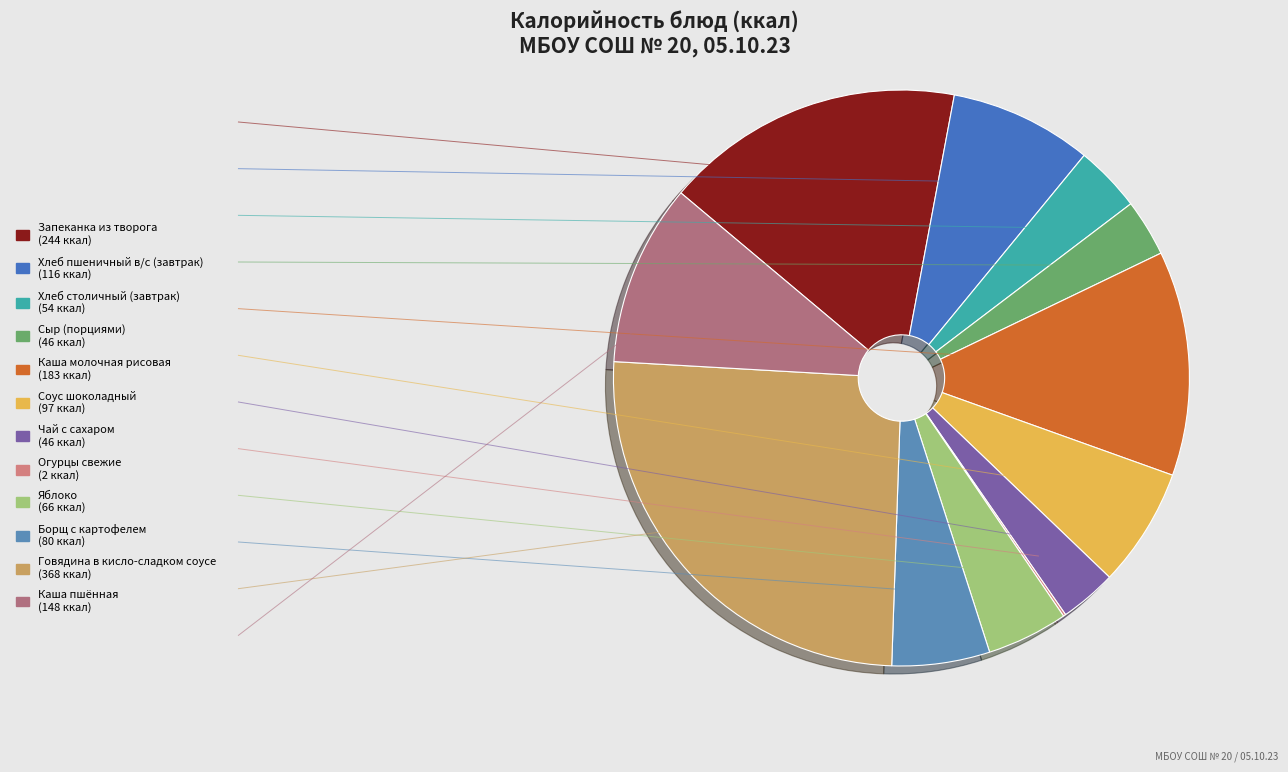

How many slices are in this pie chart?

12